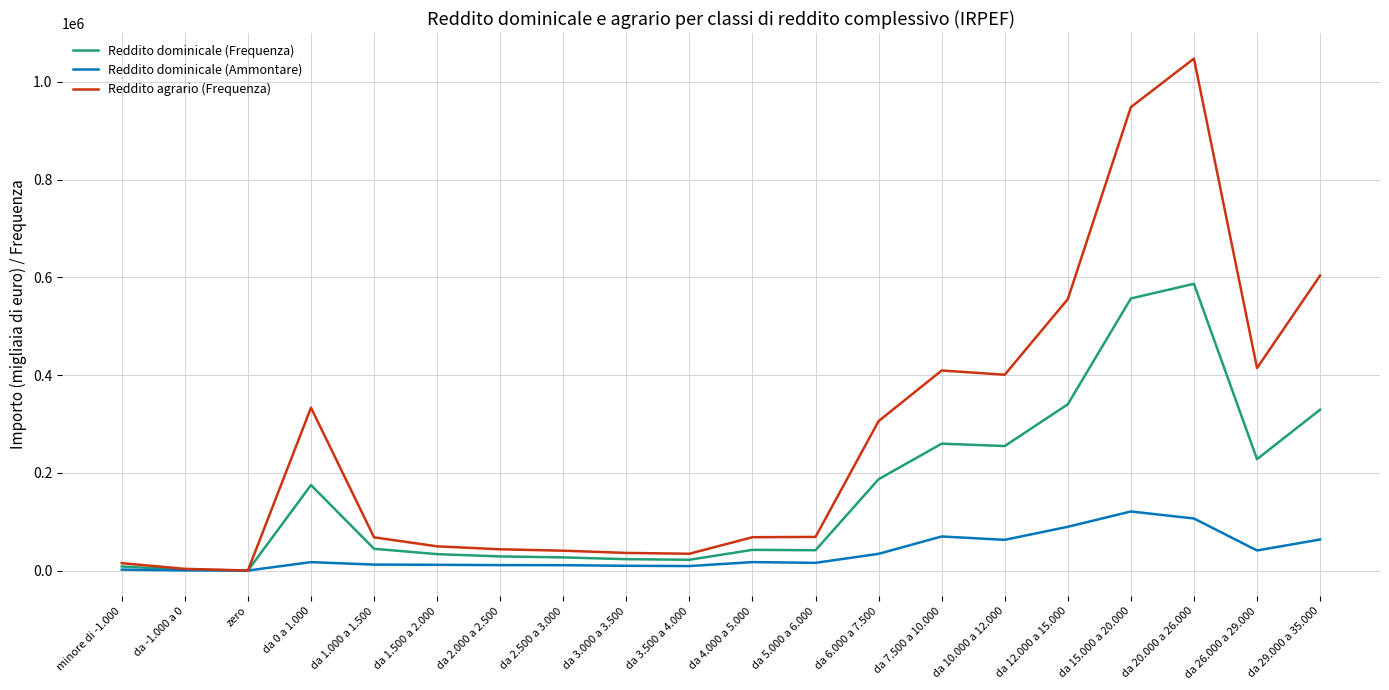

List the series in order of their peak value, highest first.

Reddito agrario (Frequenza), Reddito dominicale (Frequenza), Reddito dominicale (Ammontare)